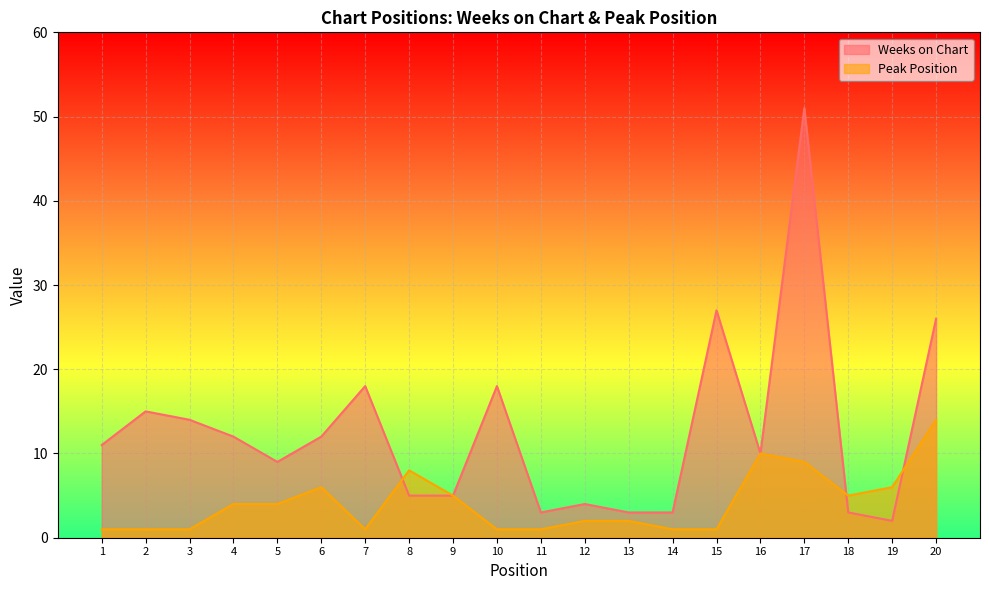

What is the smallest value displayed?

1